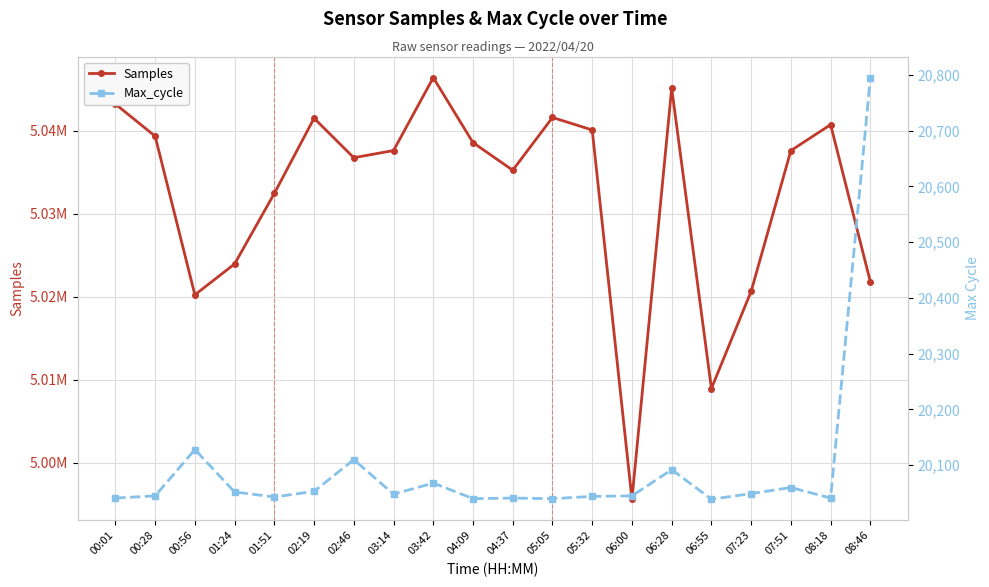

Is the value of Max_cycle at 04:37 greater than the value of Samples at 01:51?

No